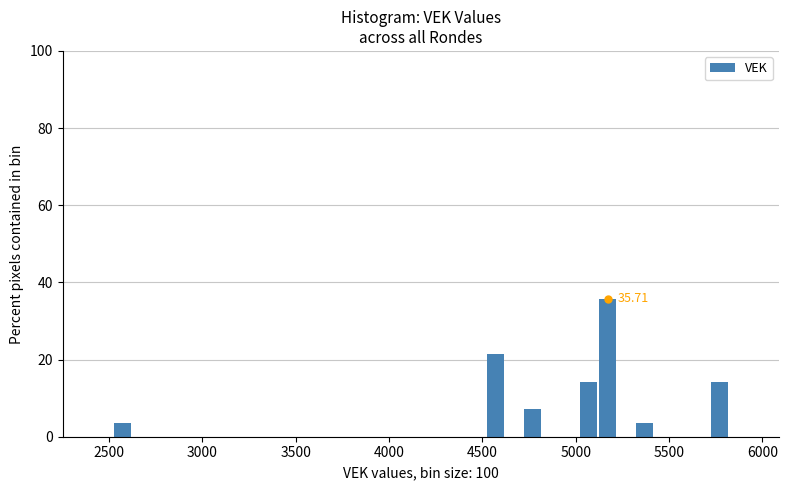

Around what value on the x-axis is the tallest bar? Give the approximate position of its centre, as read against the axis.

5150